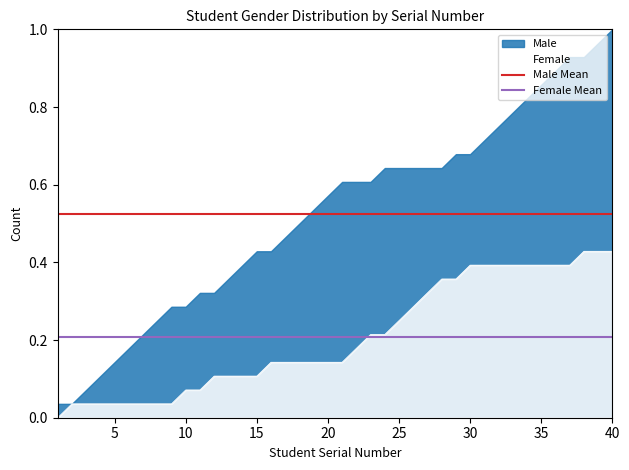

True or false: Male Mean and Female cross at least once.

False